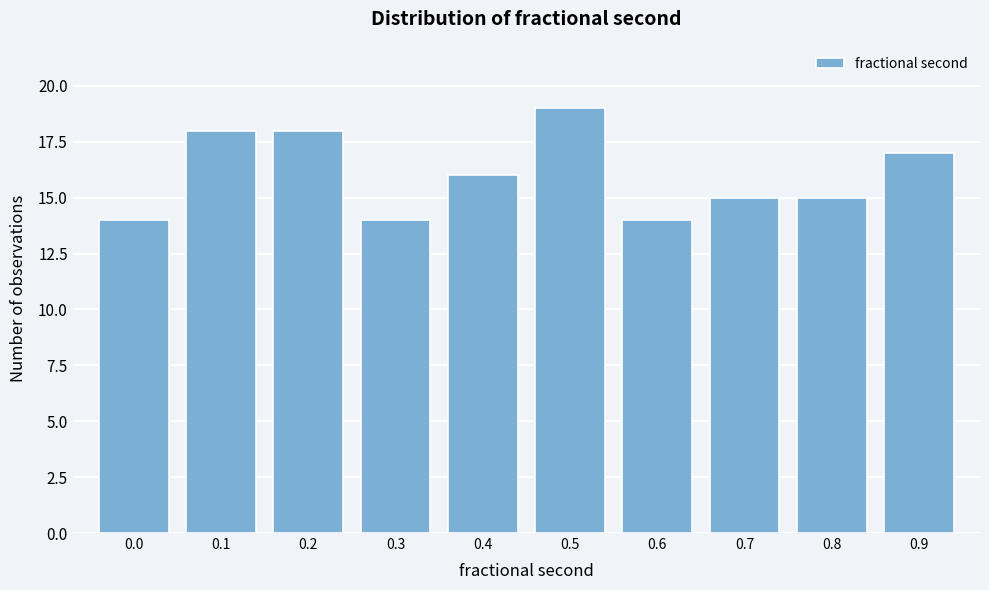

Reading right to left, list all the values displayed in this chart.

17	15	15	14	19	16	14	18	18	14